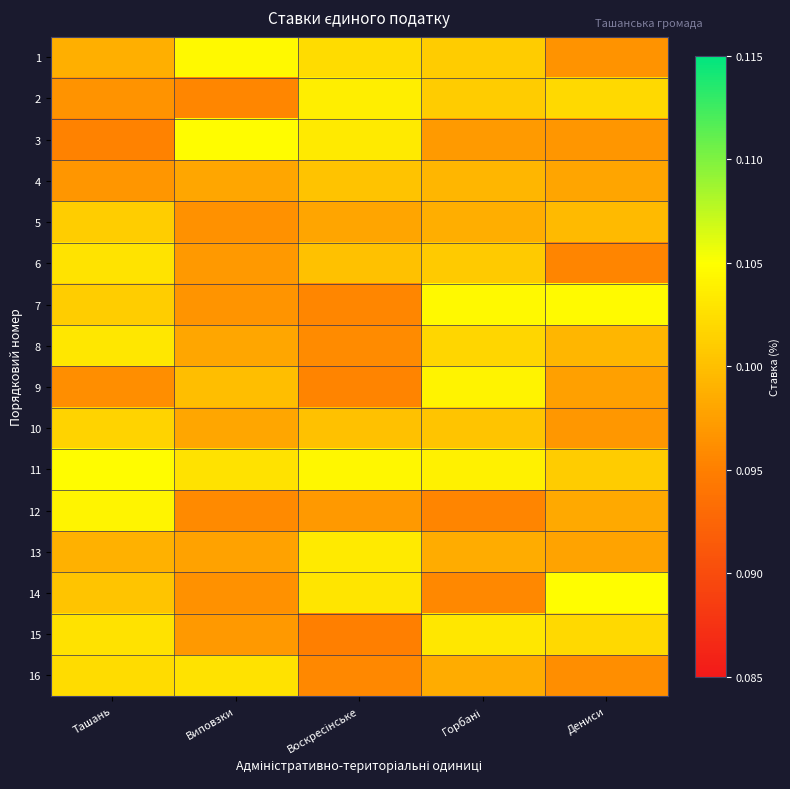

At which category is the sum across all series the highest?

Ташань